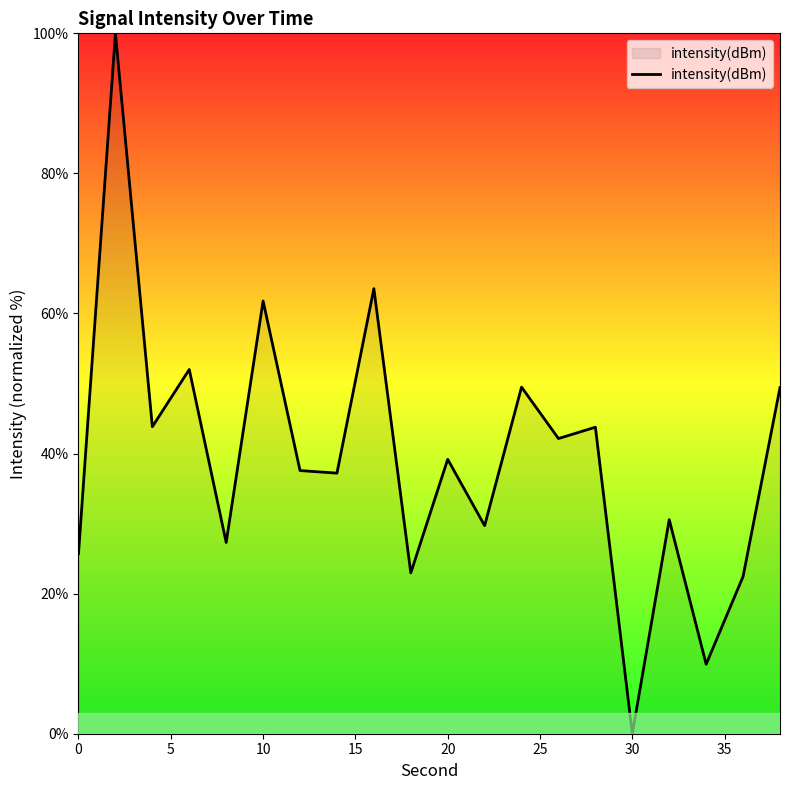

Does the chart display data point markers on the line(s)?

No